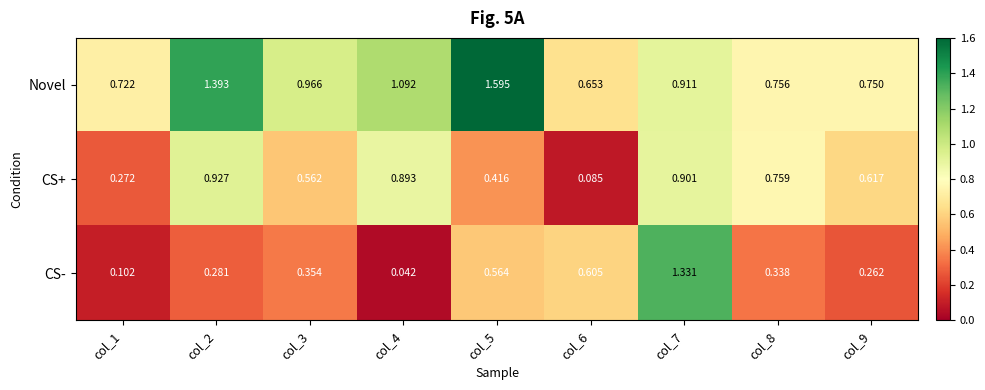

Rank the series by their average value, from lowest to highest.

CS-, CS+, Novel